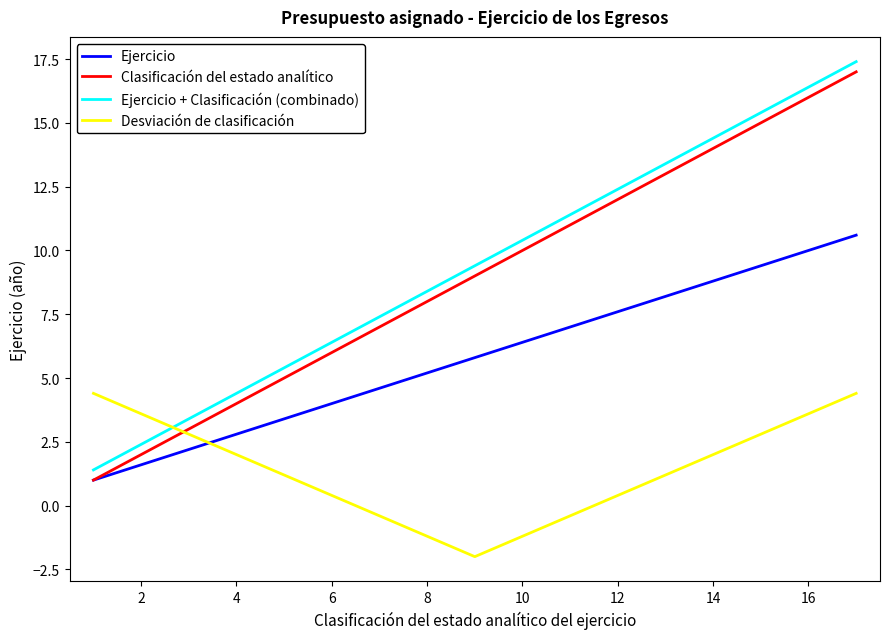

What is the greatest value displayed?

17.4